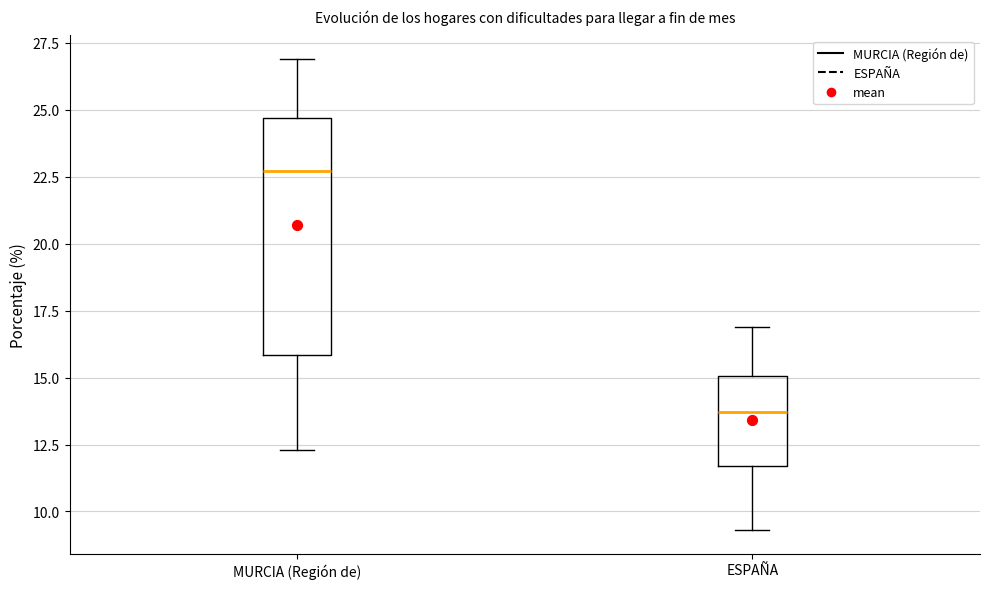

Which box is the tallest, from its lower edge to its upper edge?

MURCIA (Región de)